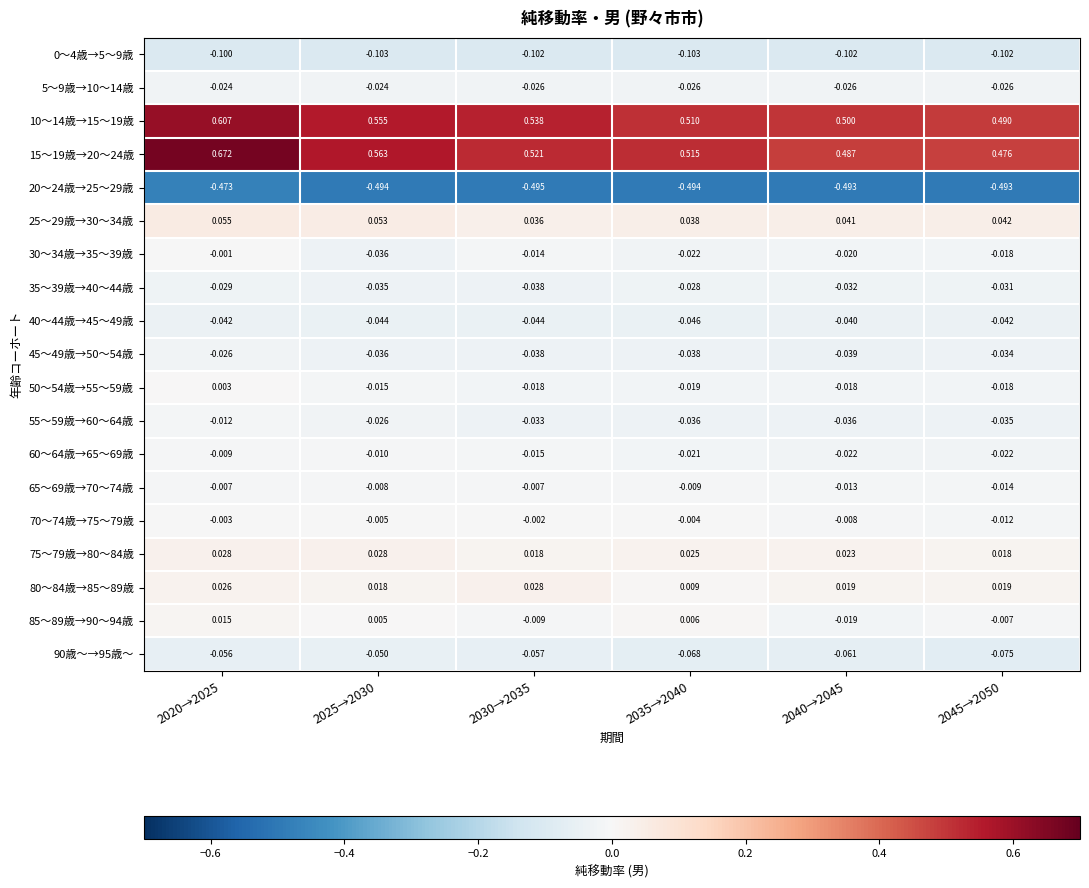

Is the value of 50～54歳→55～59歳 at 2020→2025 greater than the value of 20～24歳→25～29歳 at 2040→2045?

Yes